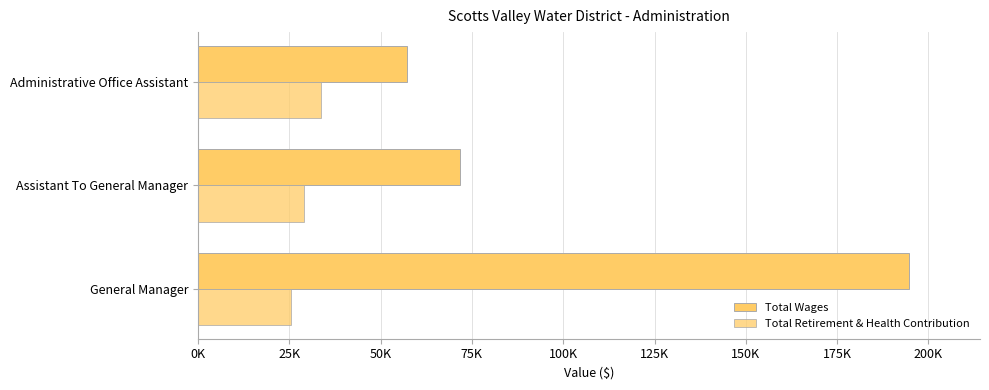

Which series has the widest spread of values?

Total Wages